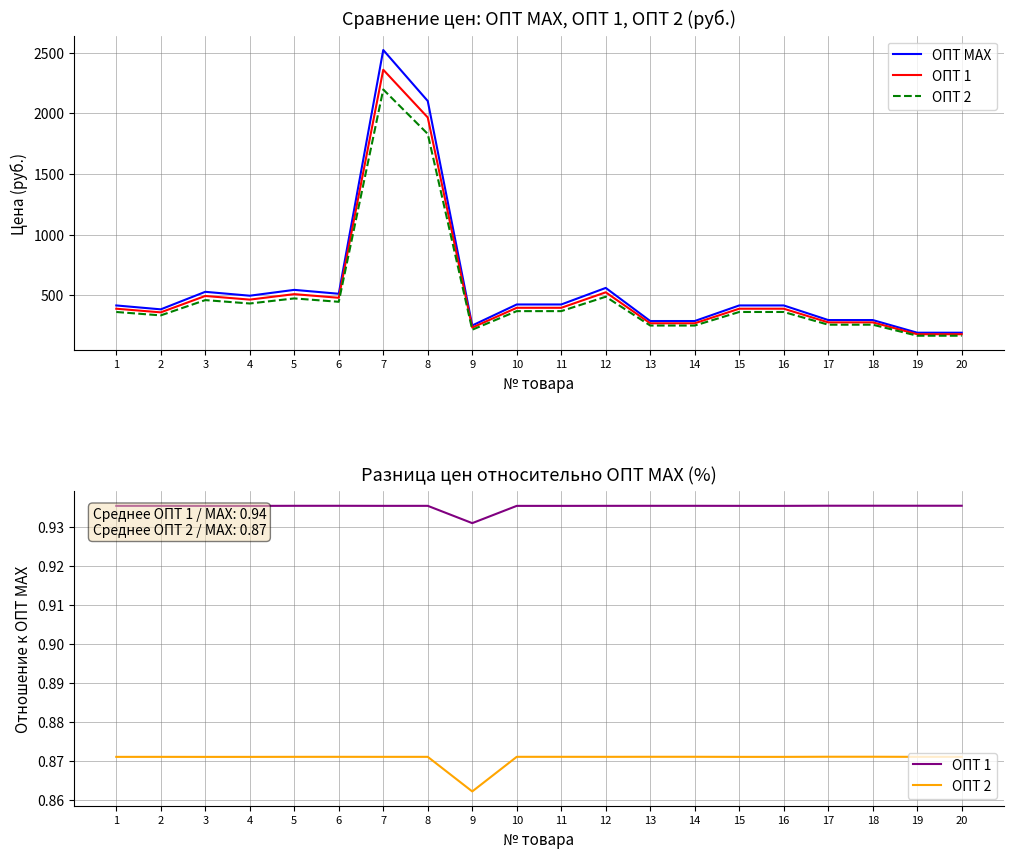

What are all the series names shown in the legend?

ОПТ МАХ, ОПТ 1, ОПТ 2